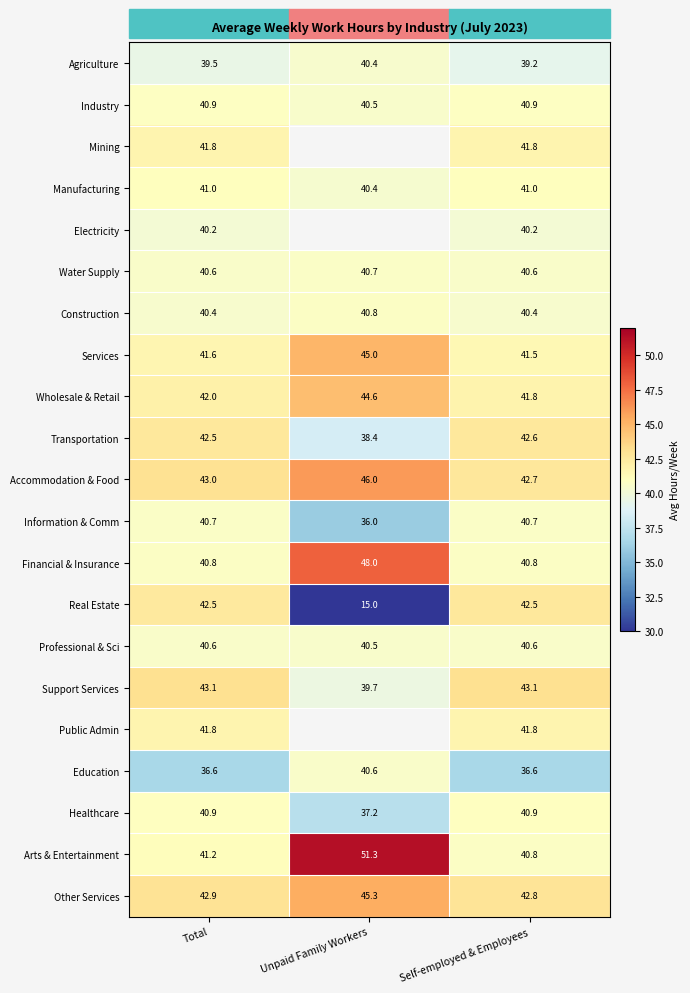

At which label is Other Services closest to 44?

Total